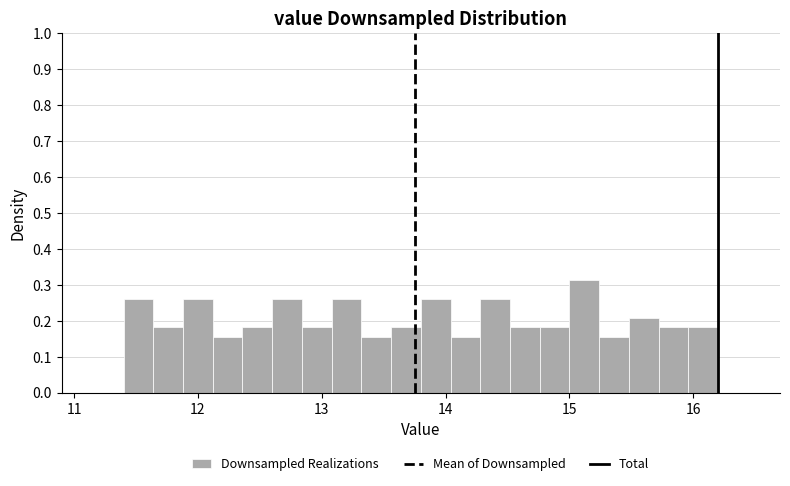

Around what value on the x-axis is the tallest bar? Give the approximate position of its centre, as read against the axis.

15.1